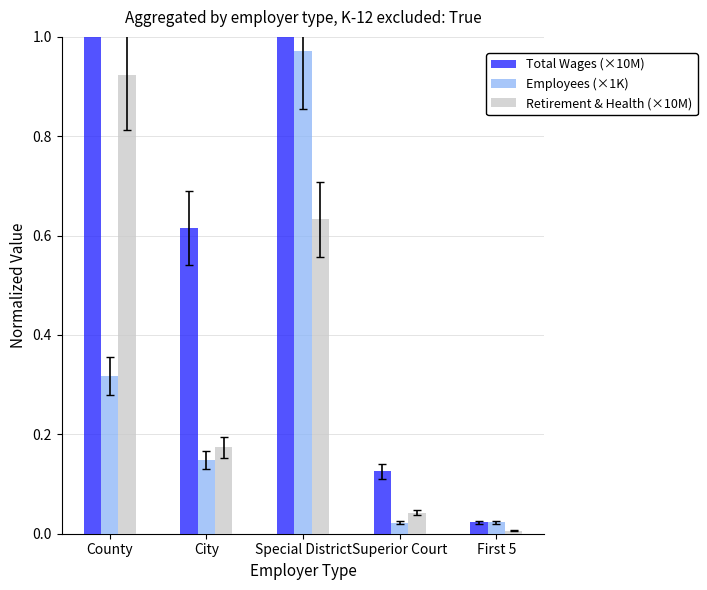

What is the sum of all Retirement & Health (×10M) values?

1.8